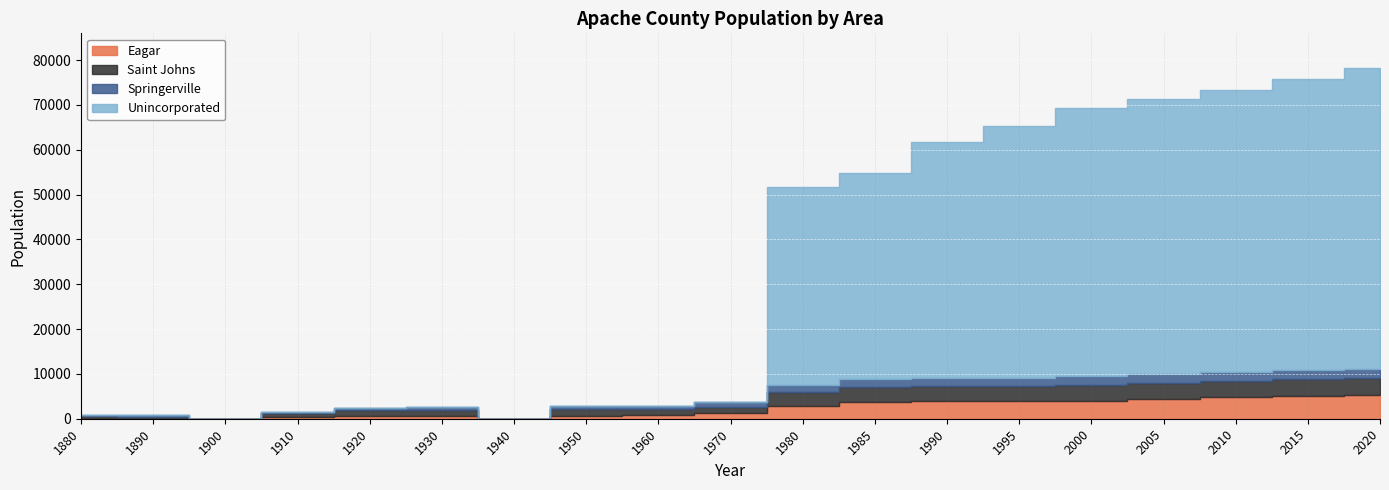

Between which two adjacent categories do Saint Johns and Eagar first intersect?

1980 and 1985